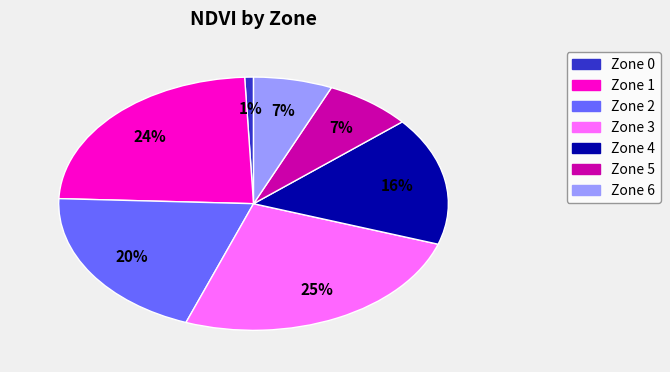

How many segments does this pie chart have?

7